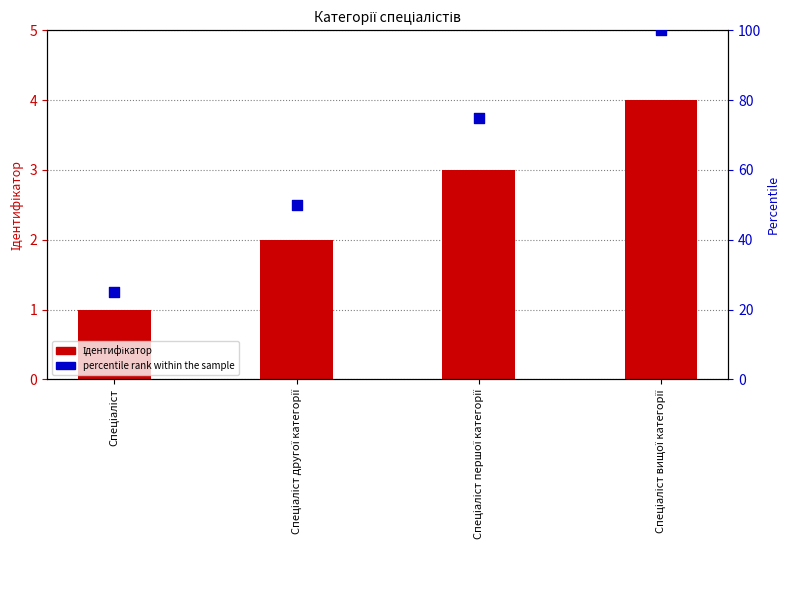

What are all the series names shown in the legend?

Ідентифікатор, percentile rank within the sample